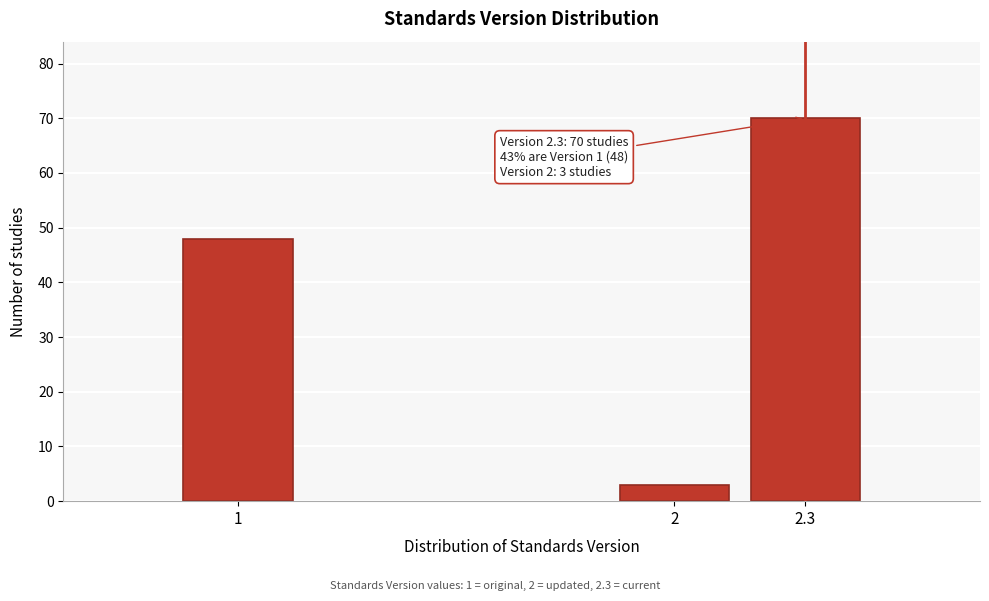

Reading left to right, extract all data points from this chart.

1=48	2=3	2.3=70